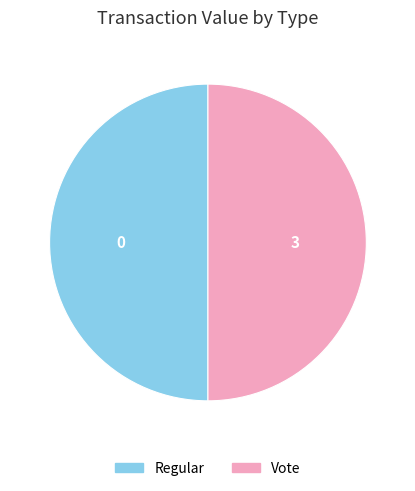

Do Regular and Vote together represent more than half of the pie?

Yes